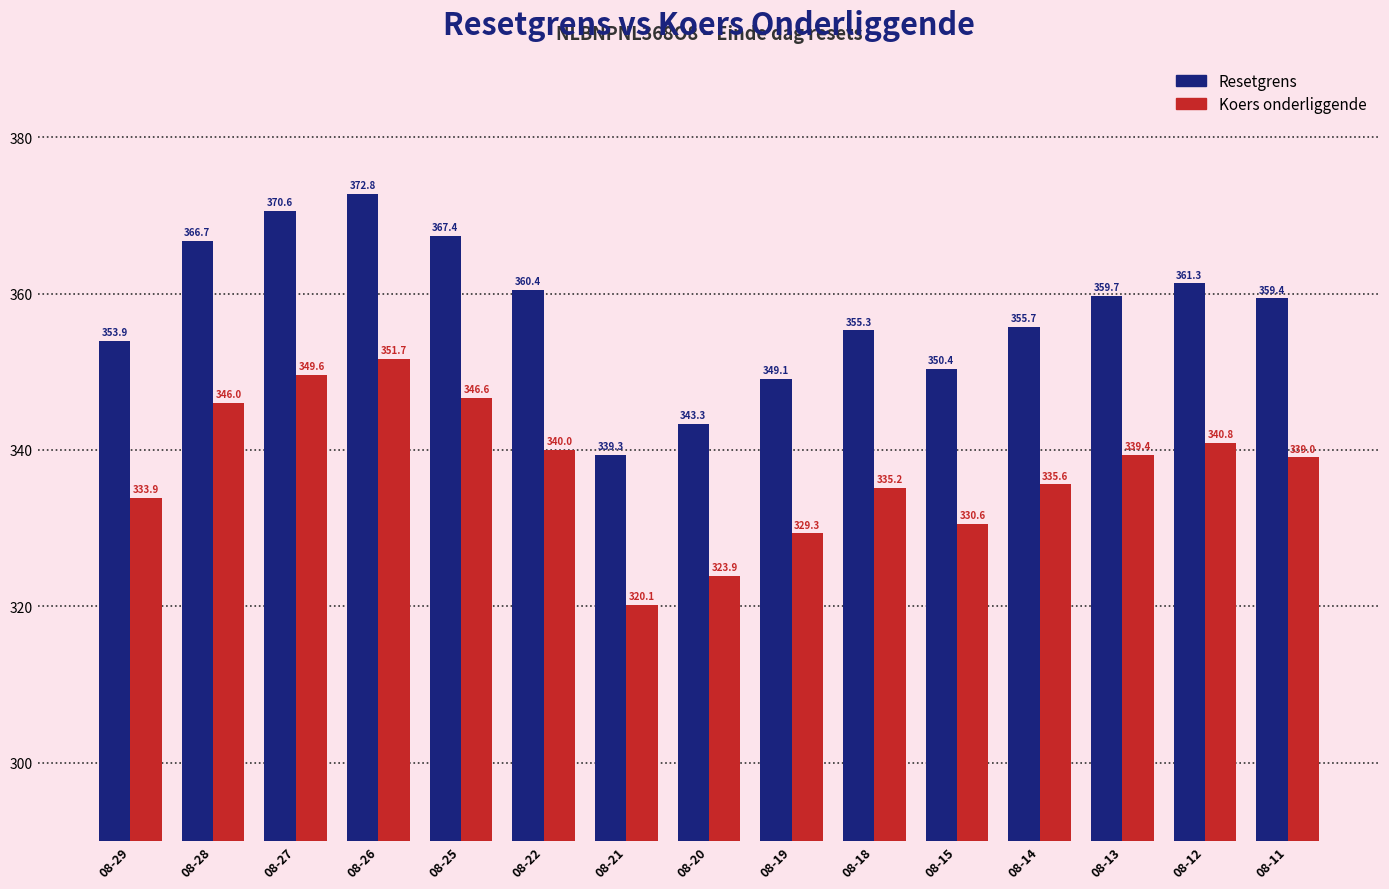

What is the minimum value shown in the chart?

320.1